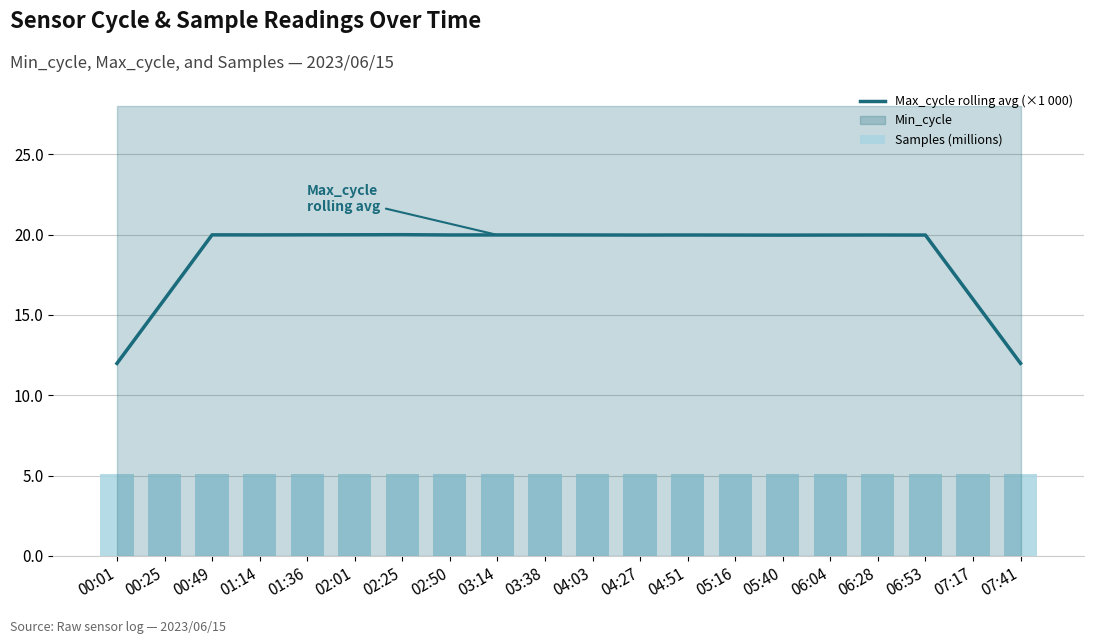

The Max_cycle rolling avg (×1 000) series shows 16.0 at 00:25. True or false?

True